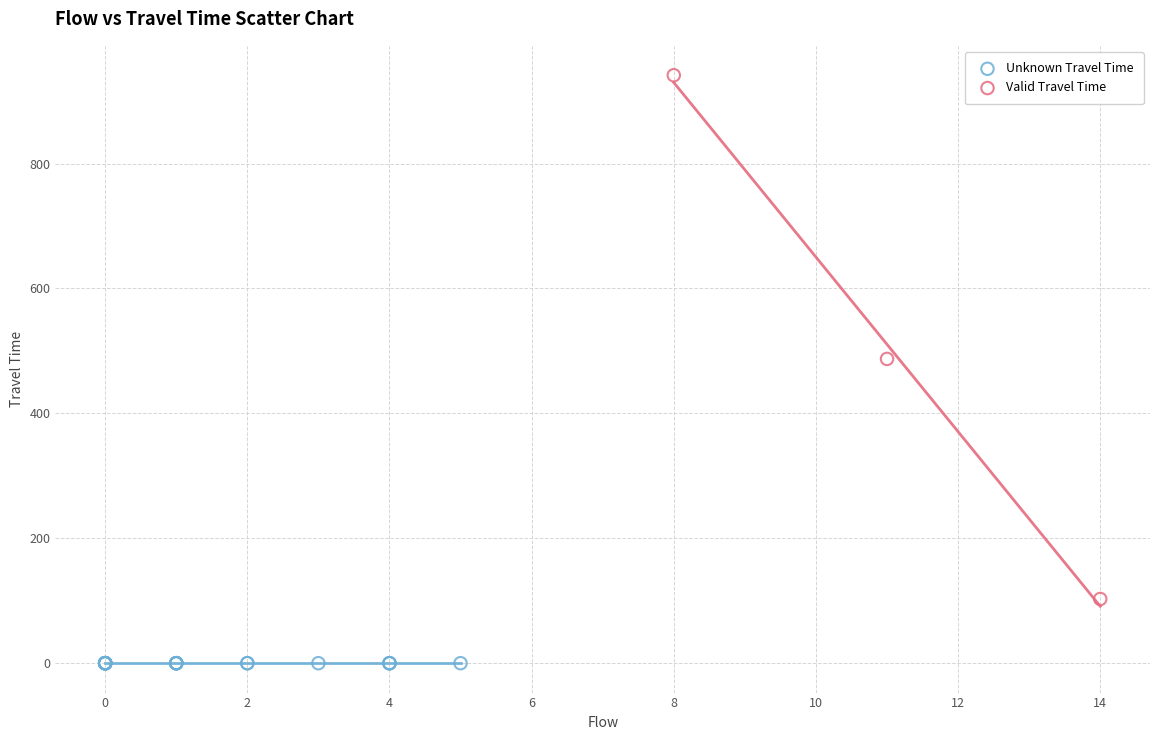

Which series contains the highest Y value?

Valid Travel Time